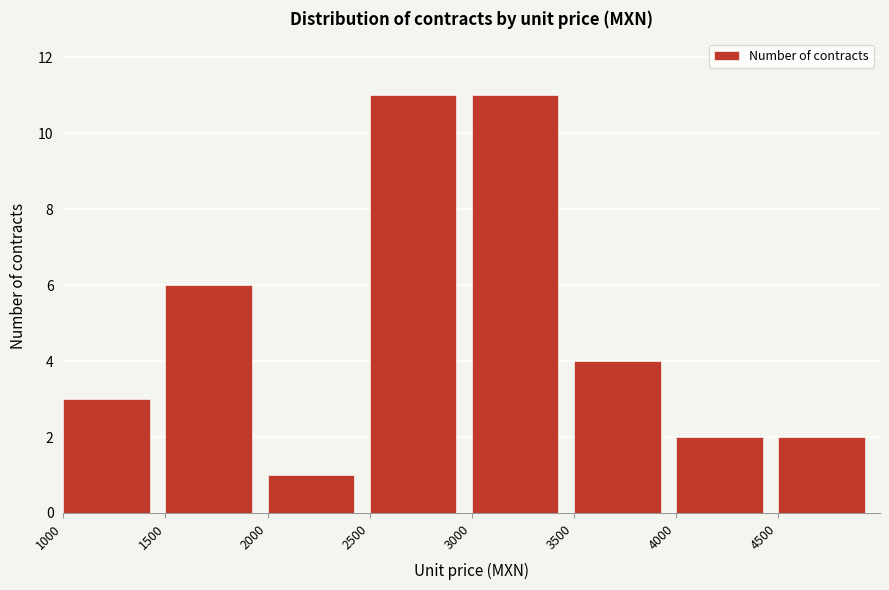

Reading left to right, transcribe this chart: for each bar, give the range it covers on the x-axis and its height. The values are not printed on the chart, so give them approximately, as read against the axis.

1000 to 1500: 3
1500 to 2000: 6
2000 to 2500: 1
2500 to 3000: 11
3000 to 3500: 11
3500 to 4000: 4
4000 to 4500: 2
4500 to 5000: 2